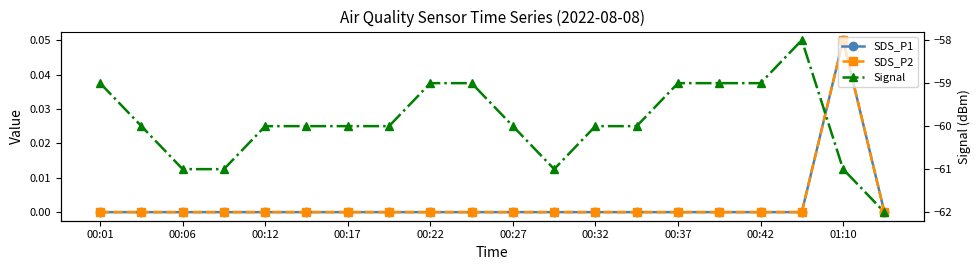

True or false: Signal and SDS_P2 intersect in this chart.

False